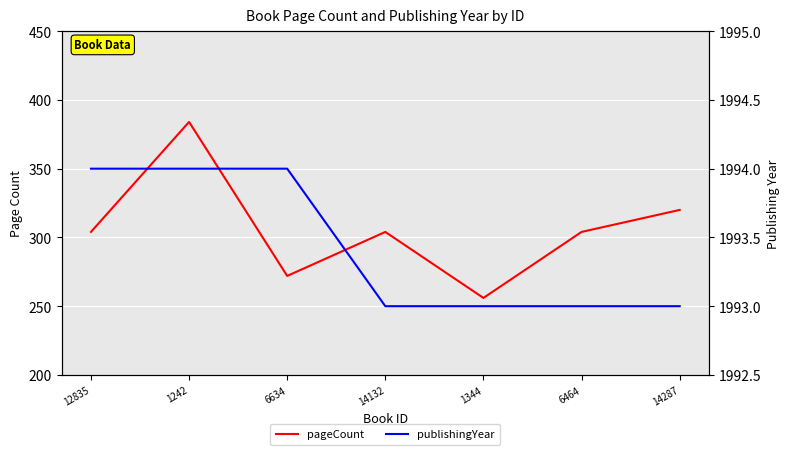

True or false: pageCount has a value of 304 at 14132.

True